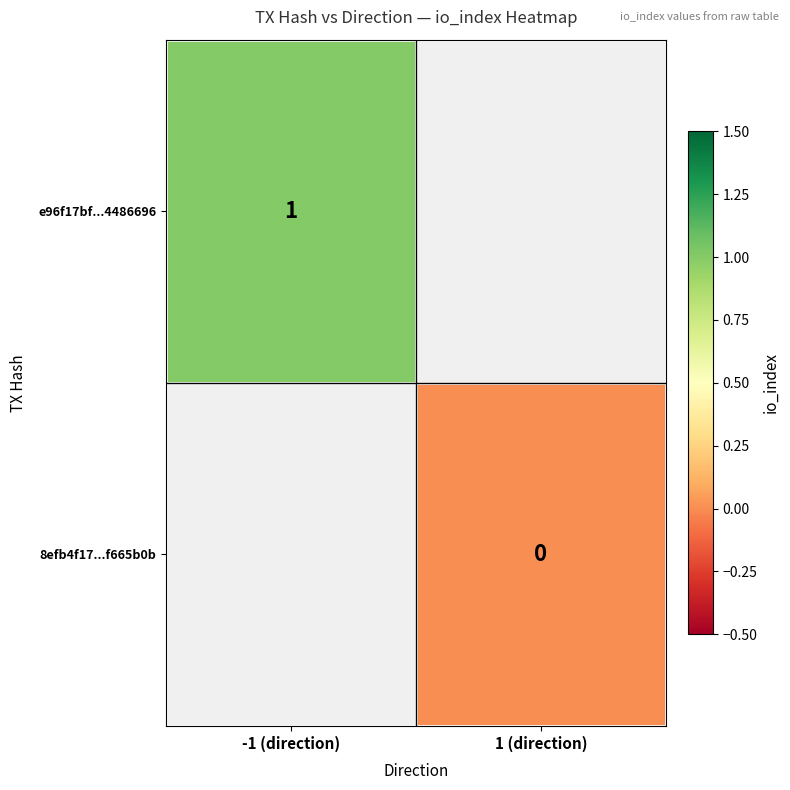

Is the value of 8efb4f17...f665b0b at 1 (direction) greater than the value of e96f17bf...4486696 at -1 (direction)?

No